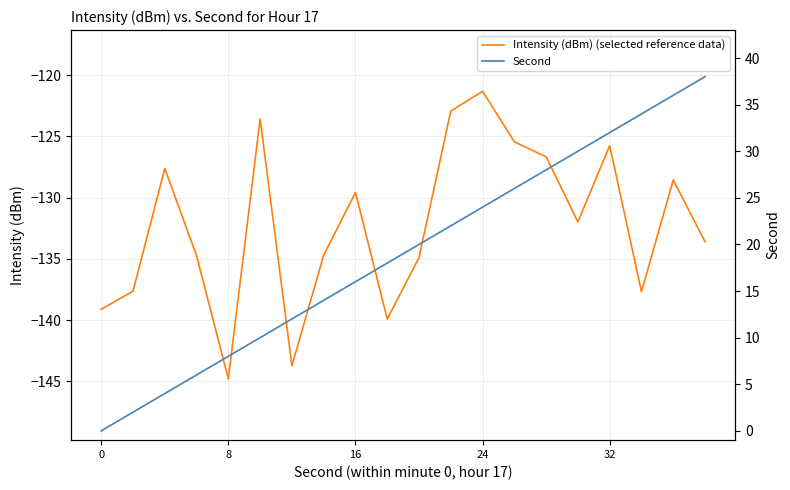

True or false: Intensity (dBm) (selected reference data) has more than 1 interior local peaks.

True